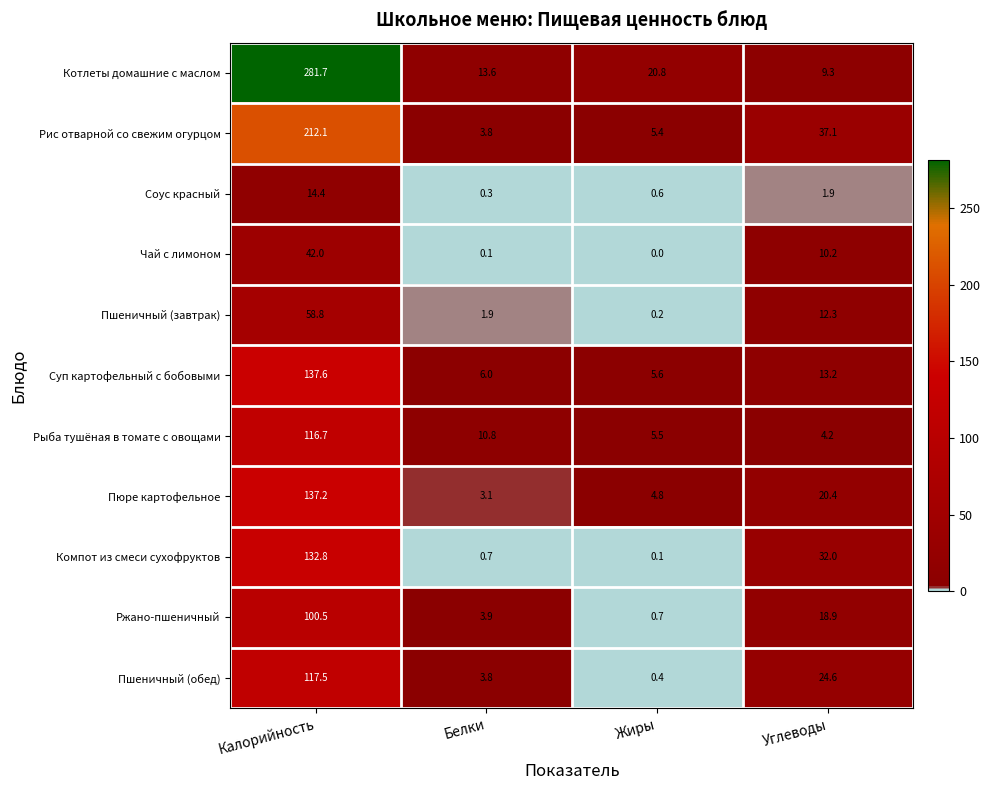

Which series has the largest total across all categories?

Котлеты домашние с маслом